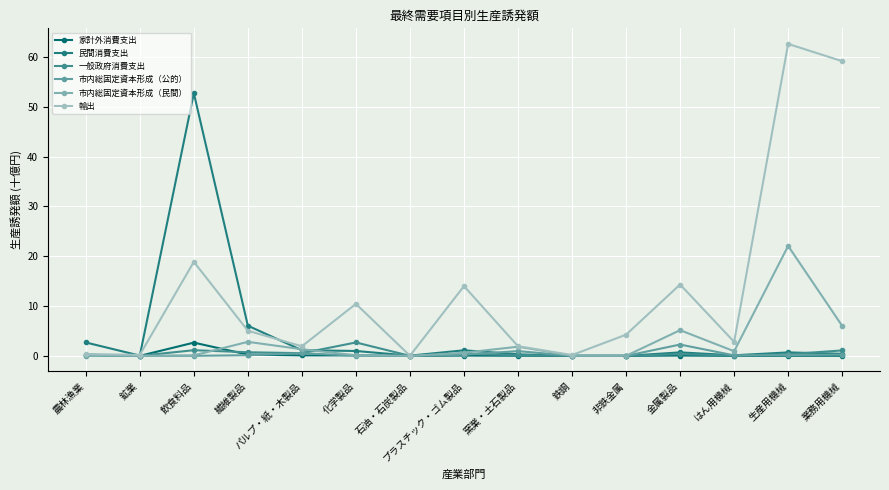

Reading left to right, what are all the values shown in this chart?

家計外消費支出: 農林漁業=0.2	鉱業=0.0	飲食料品=2.7	繊維製品=0.3	パルプ・紙・木製品=0.1	化学製品=0.1	石油・石炭製品=0.0	プラスチック・ゴム製品=0.1	窯業・土石製品=0.0	鉄鋼=0.0	非鉄金属=0.0	金属製品=0.1	はん用機械=0.0	生産用機械=0.0	業務用機械=0.0
民間消費支出: 農林漁業=2.7	鉱業=0.1	飲食料品=52.7	繊維製品=6.1	パルプ・紙・木製品=1.1	化学製品=1.0	石油・石炭製品=0.0	プラスチック・ゴム製品=1.1	窯業・土石製品=0.3	鉄鋼=0.0	非鉄金属=0.0	金属製品=0.7	はん用機械=0.1	生産用機械=0.7	業務用機械=0.4
一般政府消費支出: 農林漁業=0.3	鉱業=0.0	飲食料品=1.1	繊維製品=0.7	パルプ・紙・木製品=0.5	化学製品=2.7	石油・石炭製品=0.0	プラスチック・ゴム製品=0.4	窯業・土石製品=0.1	鉄鋼=0.0	非鉄金属=0.0	金属製品=0.4	はん用機械=0.0	生産用機械=0.3	業務用機械=1.1
市内総固定資本形成（公的）: 農林漁業=0.0	鉱業=0.0	飲食料品=0.0	繊維製品=0.1	パルプ・紙・木製品=0.5	化学製品=0.0	石油・石炭製品=0.0	プラスチック・ゴム製品=0.2	窯業・土石製品=1.0	鉄鋼=0.0	非鉄金属=0.0	金属製品=2.3	はん用機械=0.1	生産用機械=0.2	業務用機械=0.2
市内総固定資本形成（民間）: 農林漁業=0.2	鉱業=0.0	飲食料品=0.1	繊維製品=2.8	パルプ・紙・木製品=1.3	化学製品=0.1	石油・石炭製品=0.0	プラスチック・ゴム製品=0.6	窯業・土石製品=1.8	鉄鋼=0.0	非鉄金属=0.0	金属製品=5.2	はん用機械=0.9	生産用機械=22.1	業務用機械=6.0
輸出: 農林漁業=0.4	鉱業=0.2	飲食料品=18.9	繊維製品=5.0	パルプ・紙・木製品=1.9	化学製品=10.4	石油・石炭製品=0.0	プラスチック・ゴム製品=14.0	窯業・土石製品=1.9	鉄鋼=0.2	非鉄金属=4.3	金属製品=14.3	はん用機械=2.8	生産用機械=62.6	業務用機械=59.1